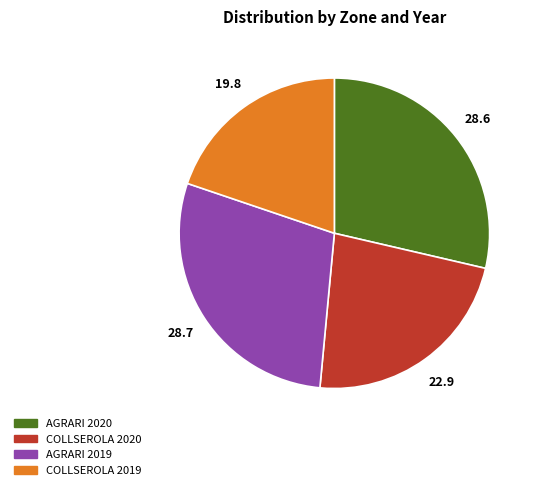

Which category has the smallest portion of the pie?

COLLSEROLA 2019